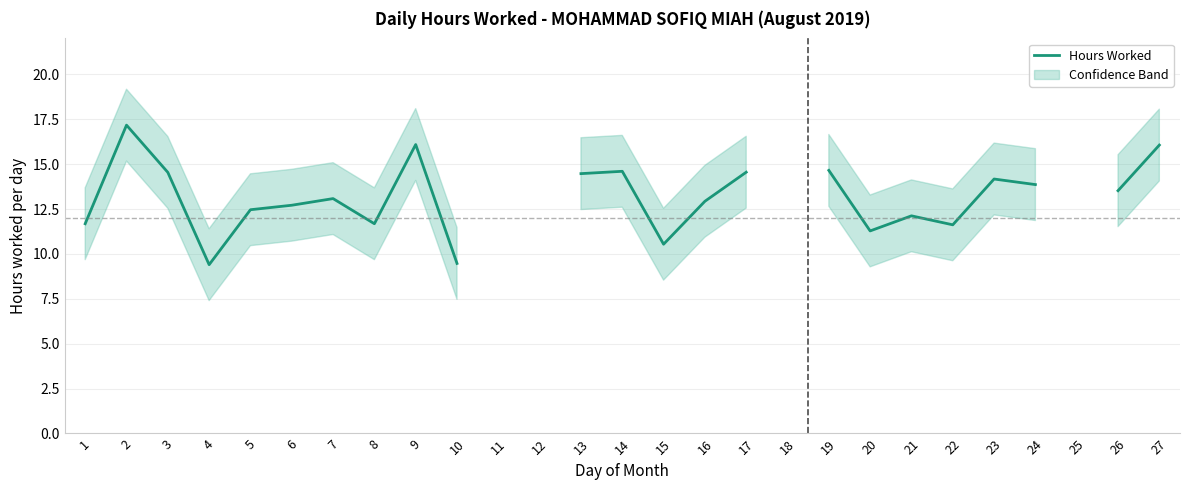

Does the chart display data point markers on the line(s)?

No